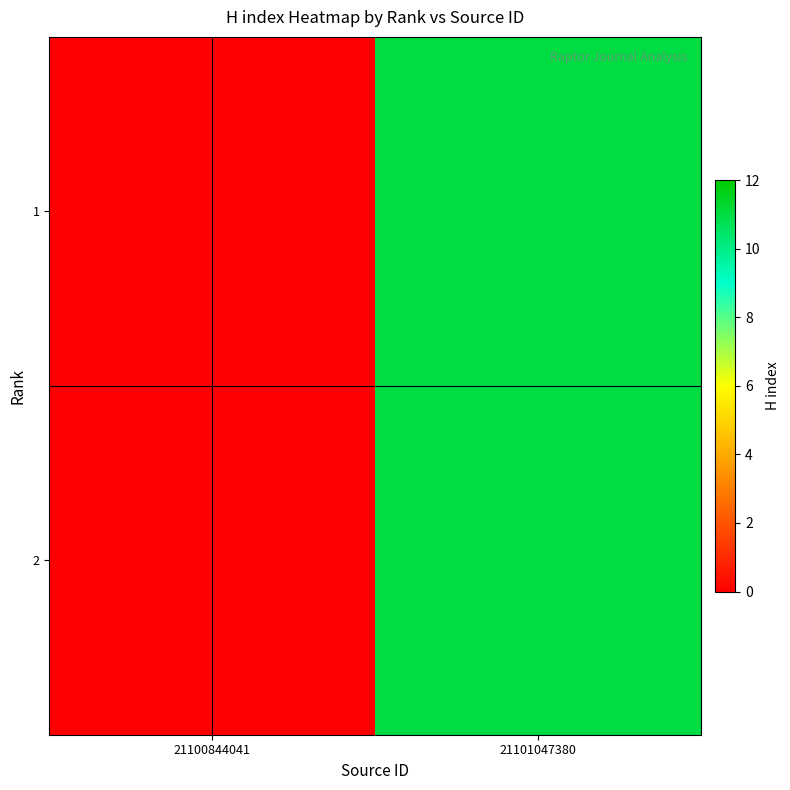

Which series has the widest spread of values?

1